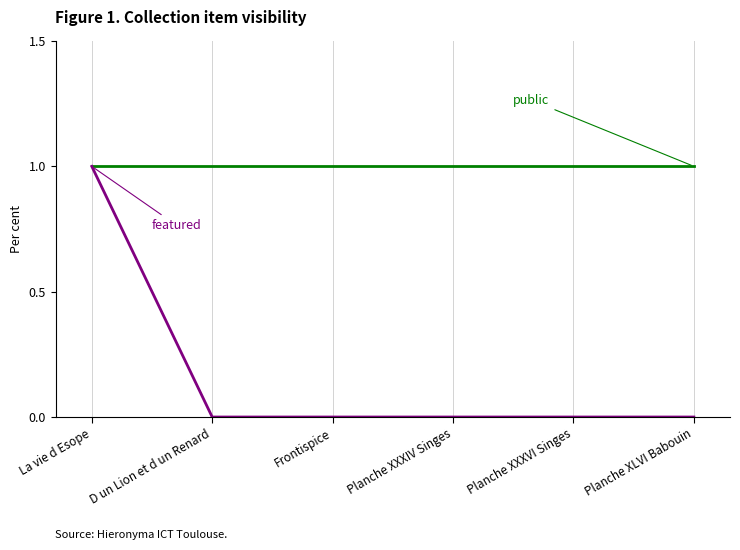

Reading right to left, extract all data points from this chart.

public: Planche XLVI Babouin=1	Planche XXXVI Singes=1	Planche XXXIV Singes=1	Frontispice=1	D un Lion et d un Renard=1	La vie d Esope=1
featured: Planche XLVI Babouin=0	Planche XXXVI Singes=0	Planche XXXIV Singes=0	Frontispice=0	D un Lion et d un Renard=0	La vie d Esope=1